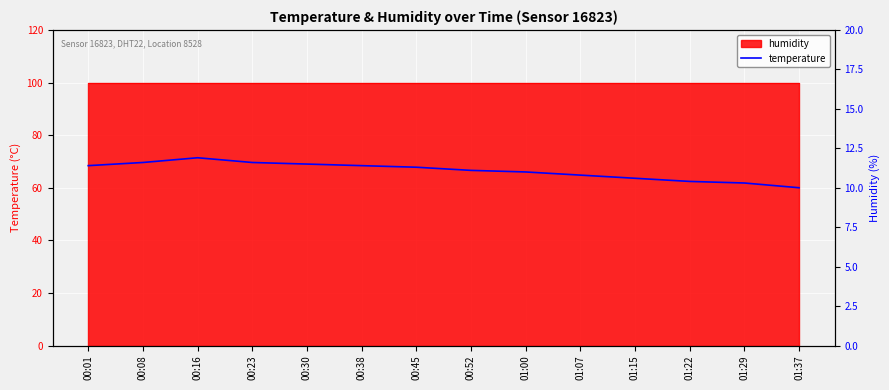

Where does the data first go above 11?

00:01